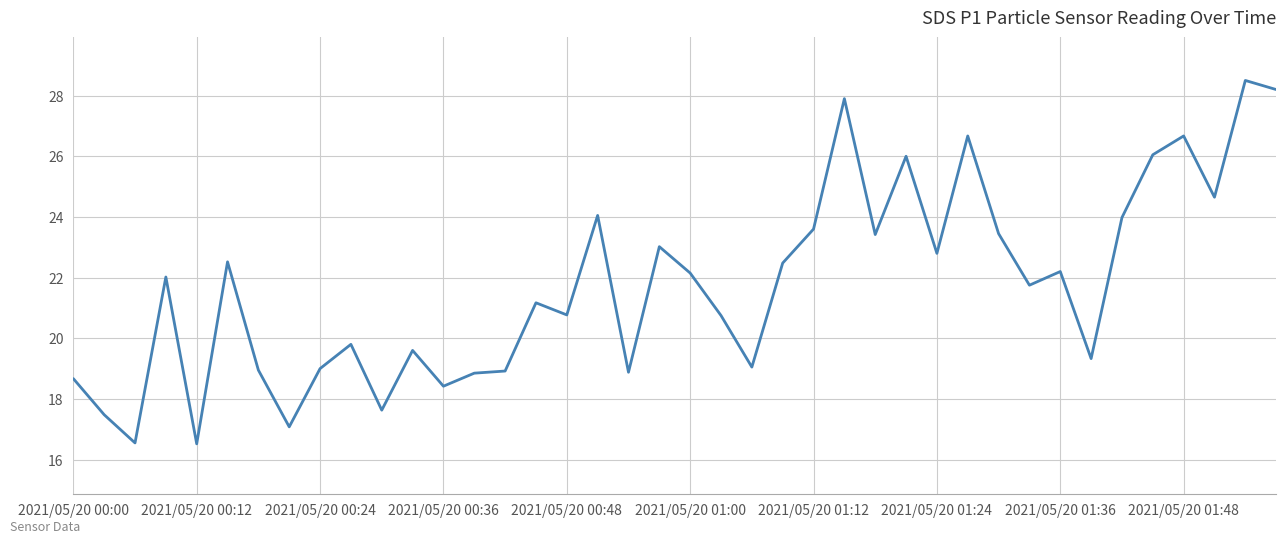

What is the maximum value shown in the chart?

28.5